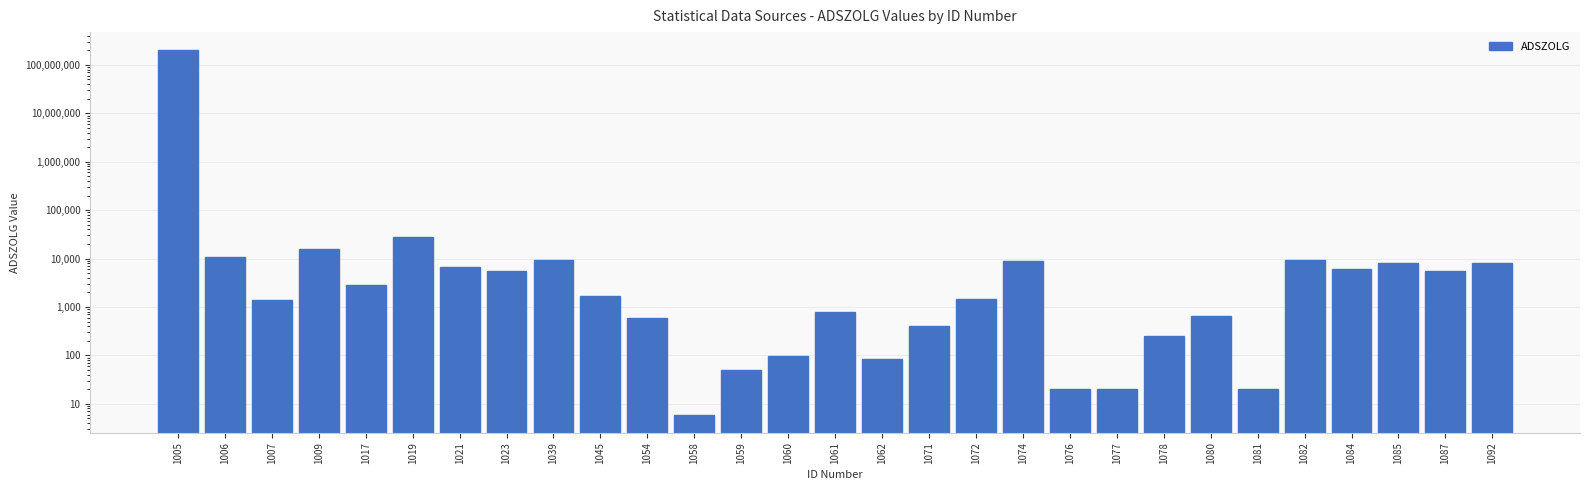

True or false: the data shows 257 at 1078.

True